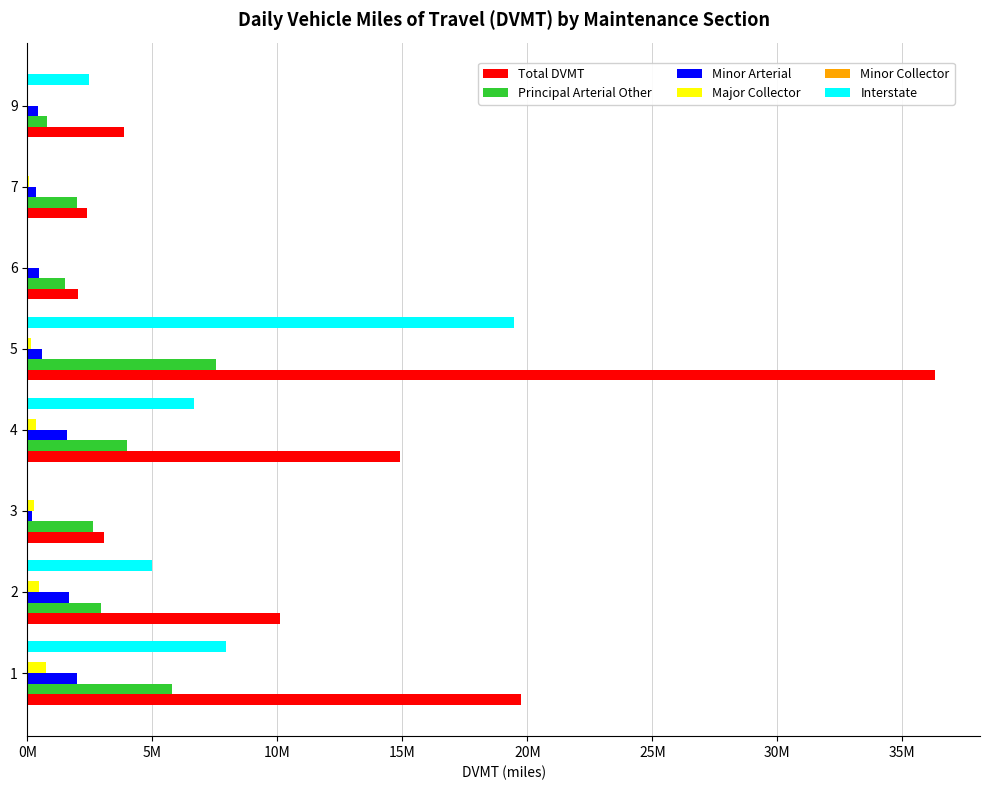

What is the value of the Minor Collector bar at the 4th from the left?

3666.8